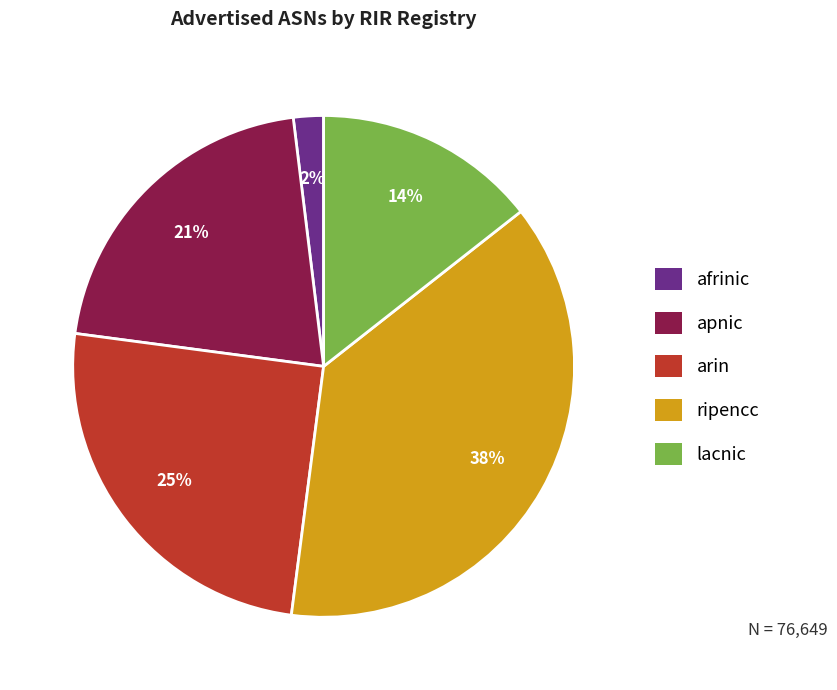

What is the smallest slice in the pie chart?

afrinic